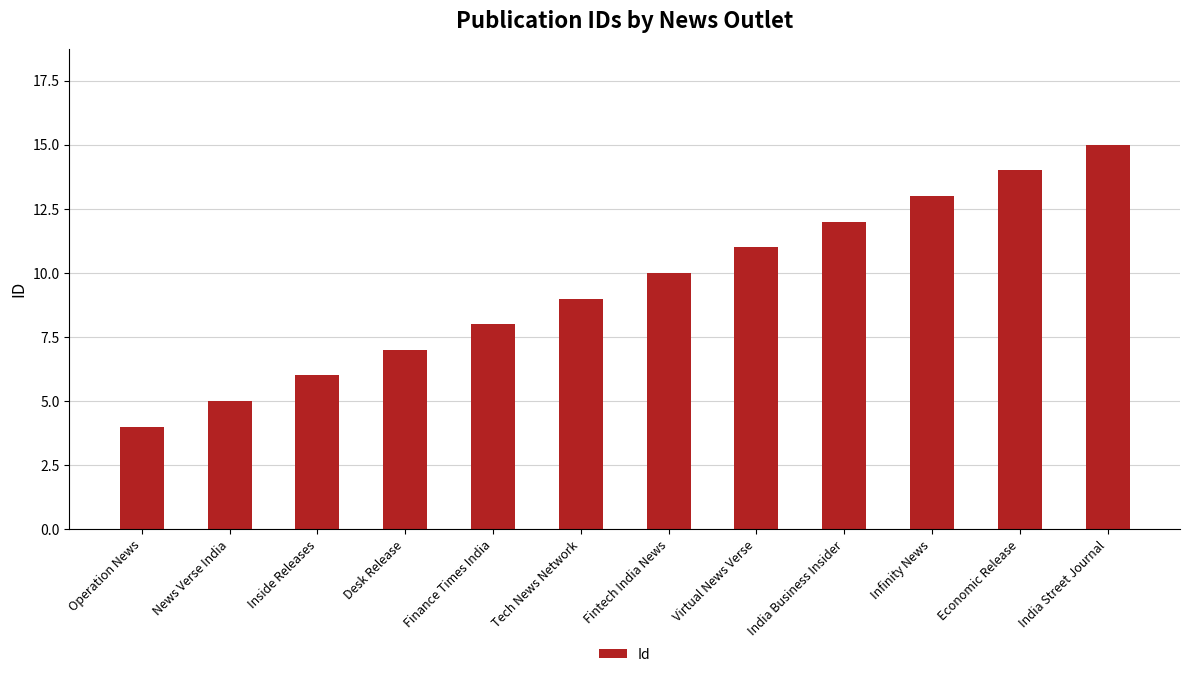

What is the difference between the maximum and minimum values?

11